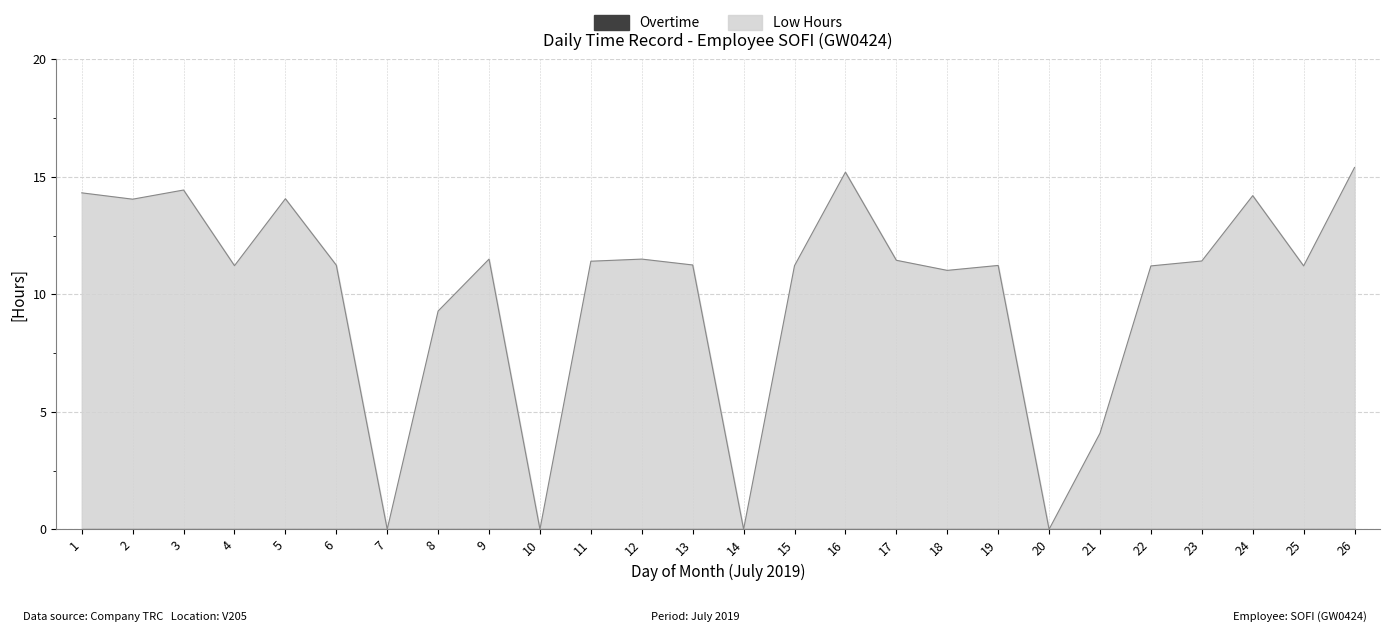

How many lines are shown in the chart?

1